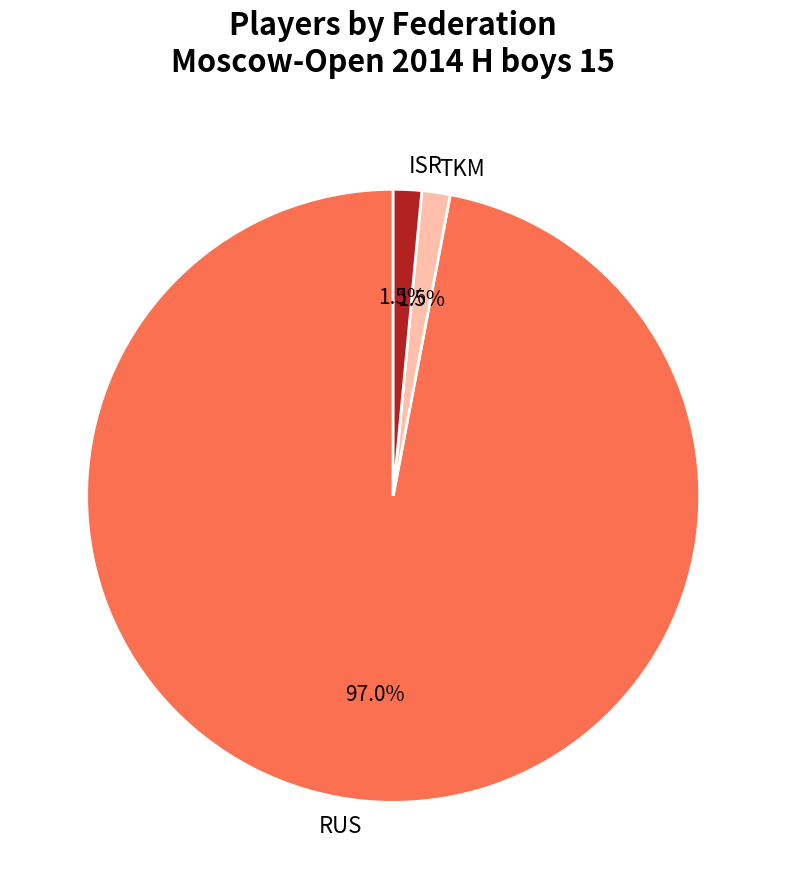

What is the largest slice in the pie chart?

RUS